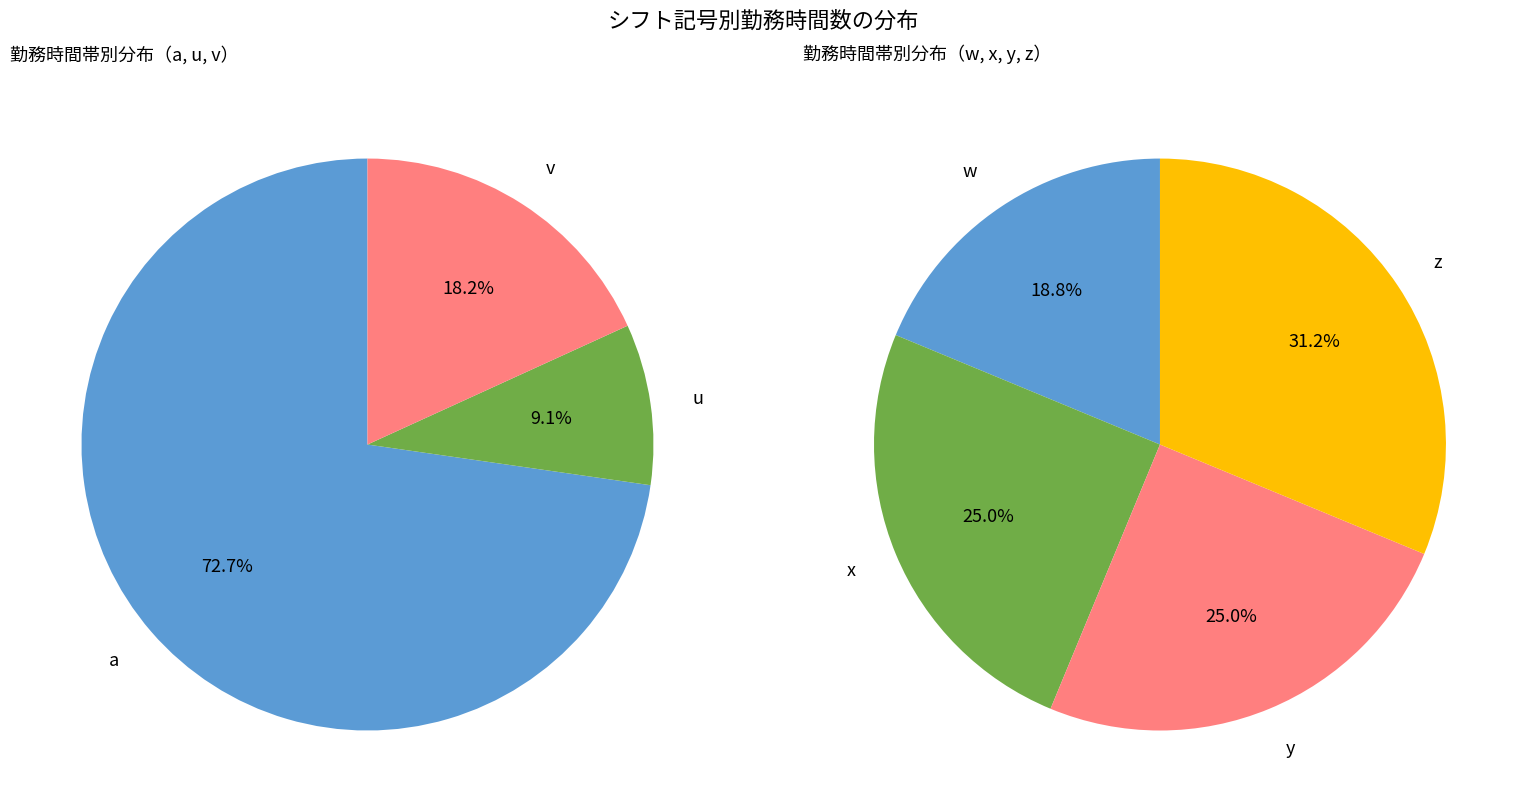

Rank the categories by value from highest to lowest.

a, z, x, y, w, v, u